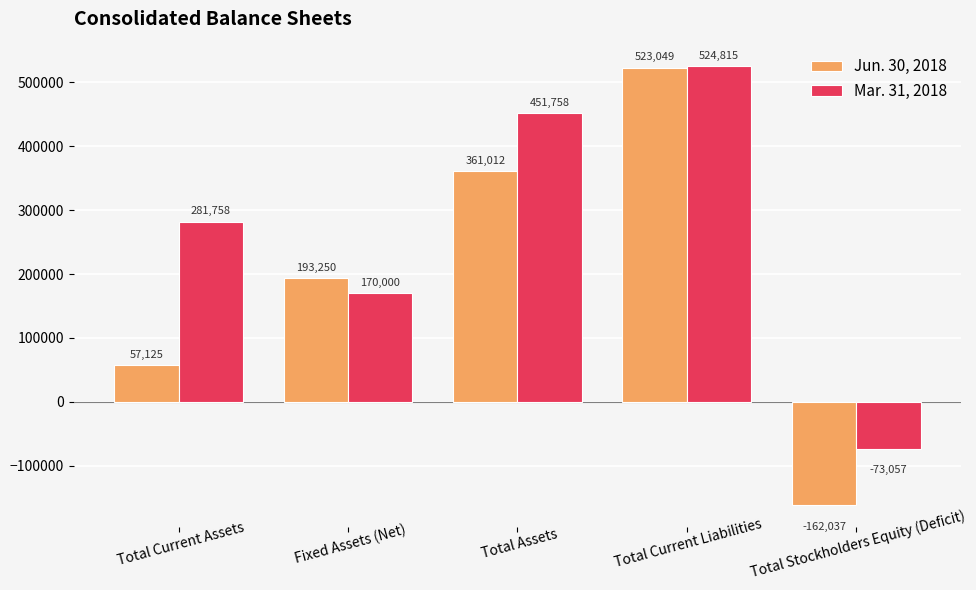

What are all the series names shown in the legend?

Jun. 30, 2018, Mar. 31, 2018